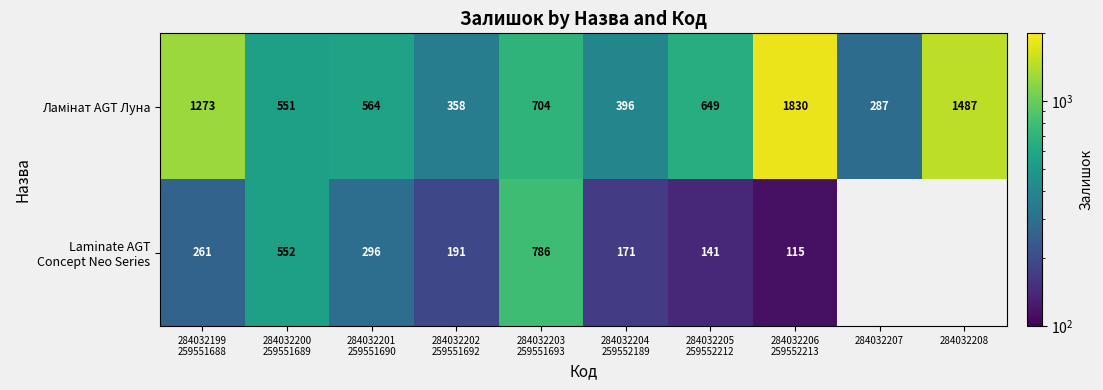

At which label does Ламінат AGT Луна first exceed 649?

284032199 259551688